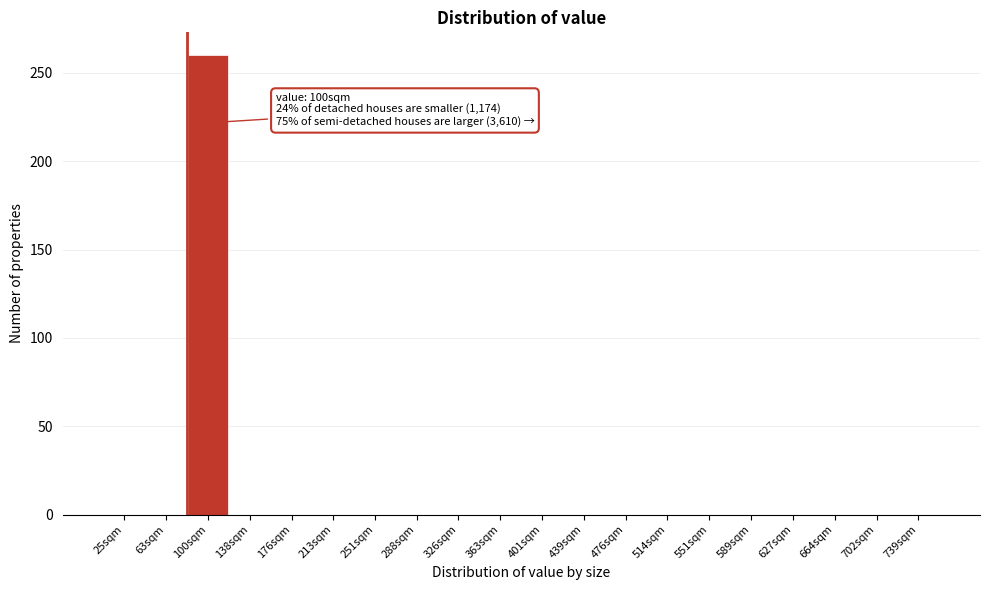

Reading right to left, what are all the values shown in this chart?

739sqm=0	702sqm=0	664sqm=0	627sqm=0	589sqm=0	551sqm=0	514sqm=0	476sqm=0	439sqm=0	401sqm=0	363sqm=0	326sqm=0	288sqm=0	251sqm=0	213sqm=0	176sqm=0	138sqm=0	100sqm=260	63sqm=0	25sqm=0